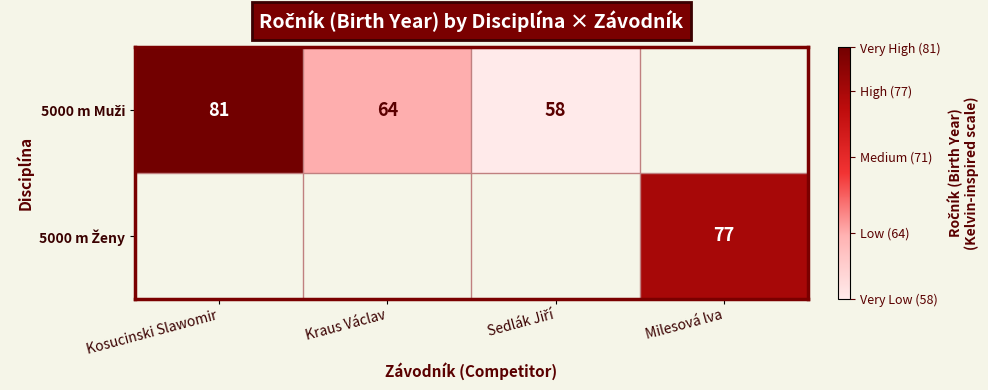

What is the difference between the 5000 m Muži values at Kraus Václav and Sedlák Jiří?

6.0